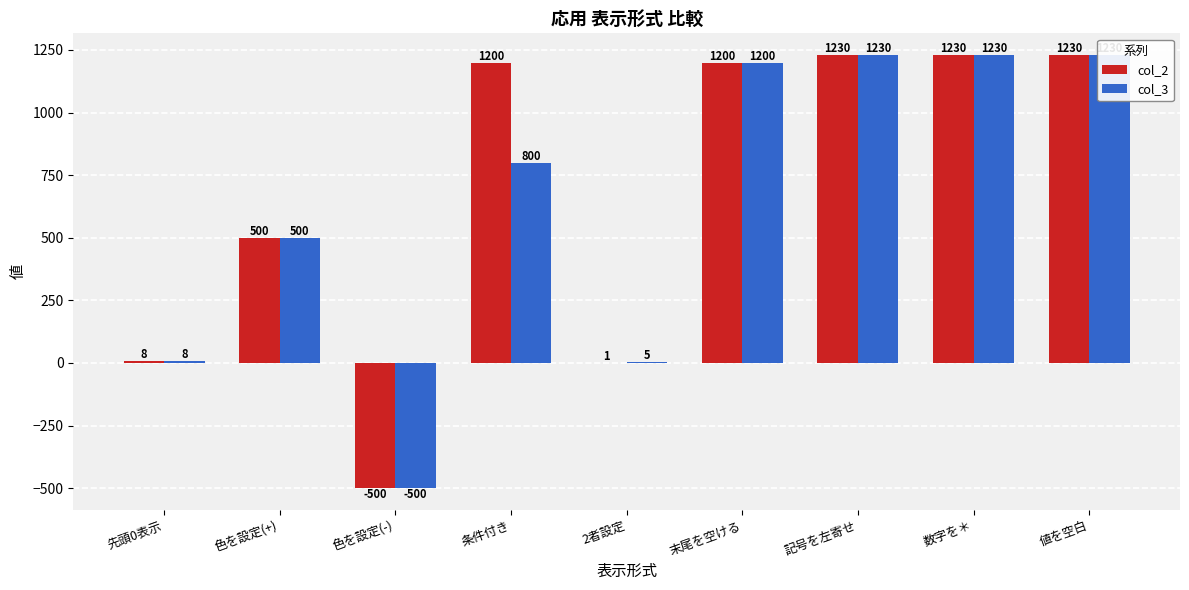

At which label does col_2 first exceed 1200?

記号を左寄せ